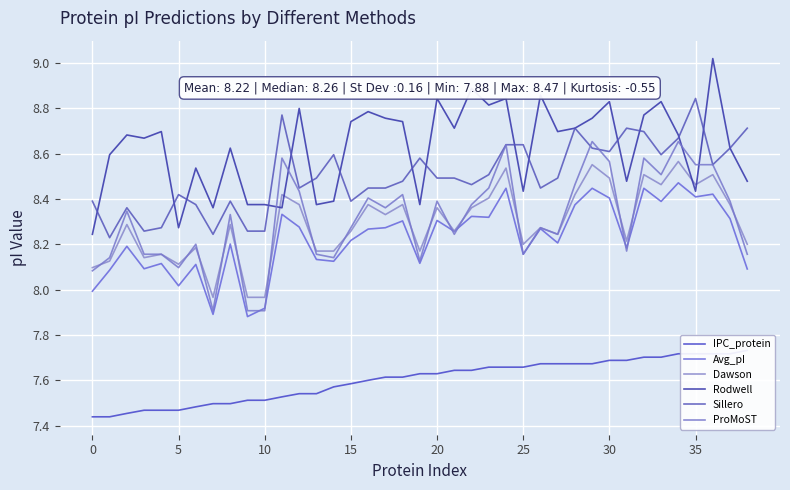

Which series has the widest spread of values?

Rodwell